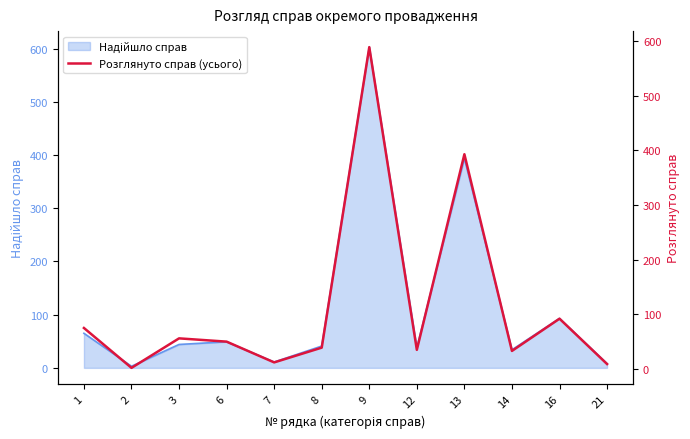

What is the ratio of the value at 2 to the value at 7?

0.2